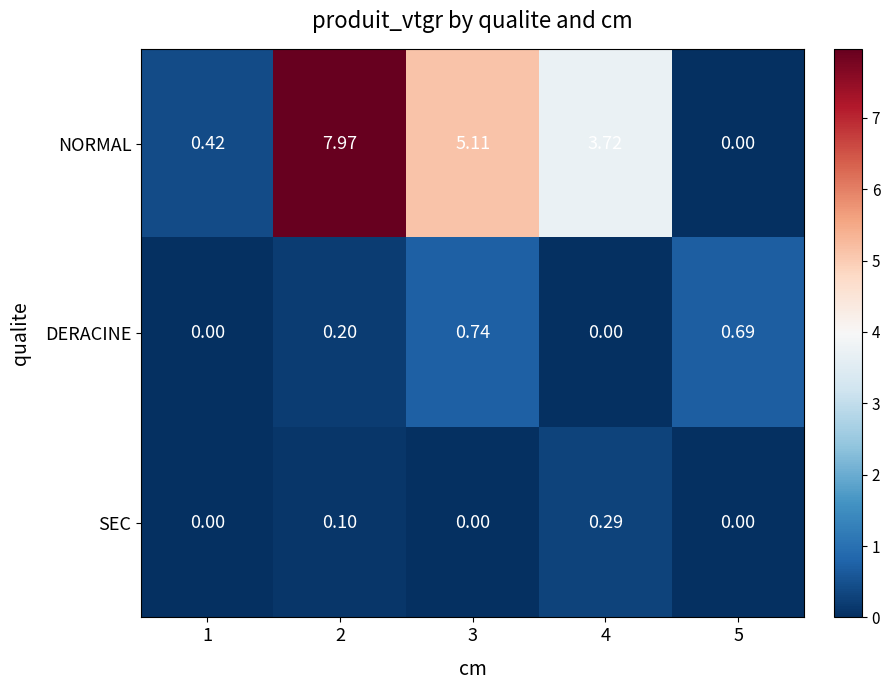

Which series has the largest total across all categories?

NORMAL